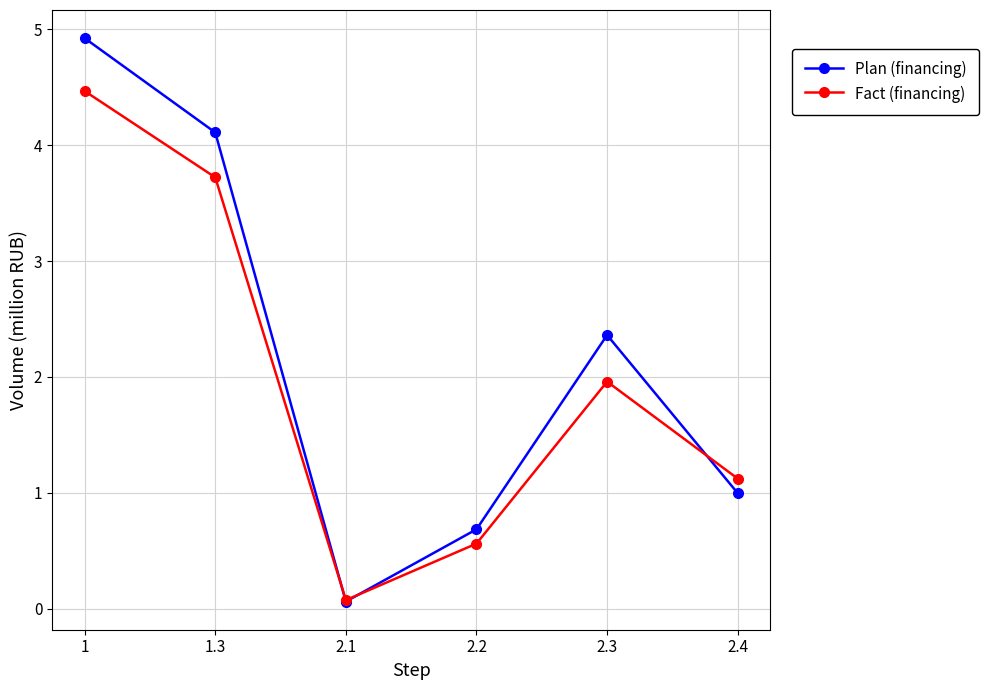

How many values in the Fact (financing) series exceed 1?

4